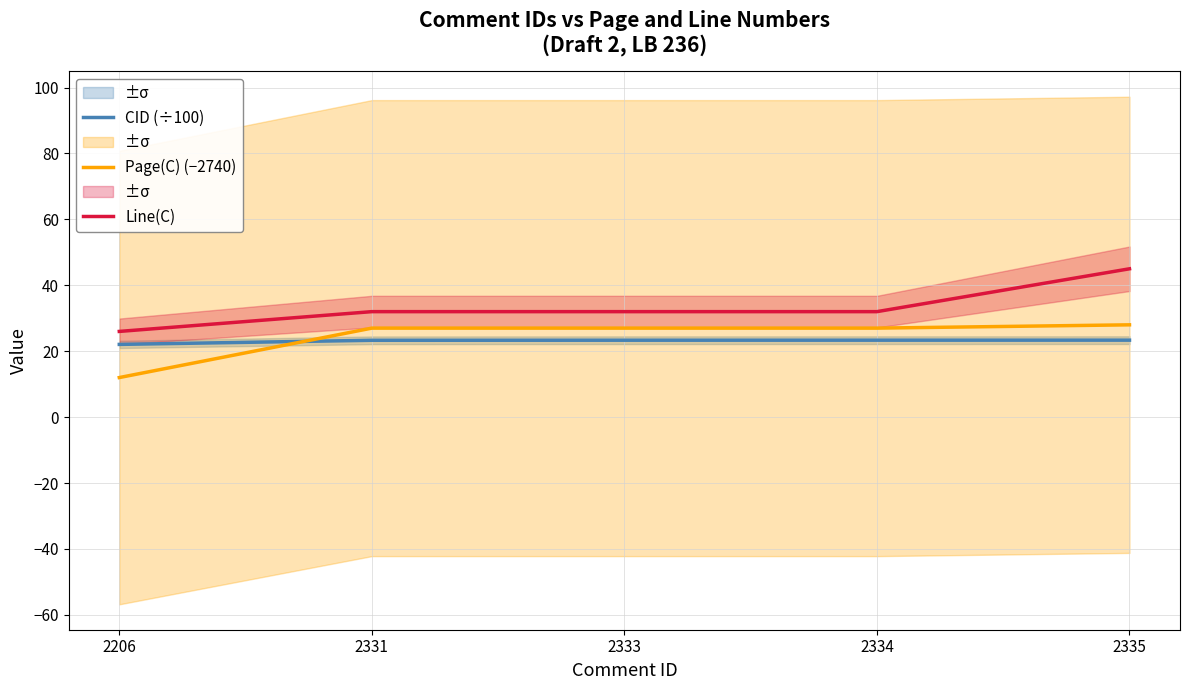

Reading left to right, transcribe all the data shown in this chart.

CID (÷100): 22.1	23.3	23.3	23.3	23.4
Page(C) (−2740): 12.0	27.0	27.0	27.0	28.0
Line(C): 26.0	32.0	32.0	32.0	45.0